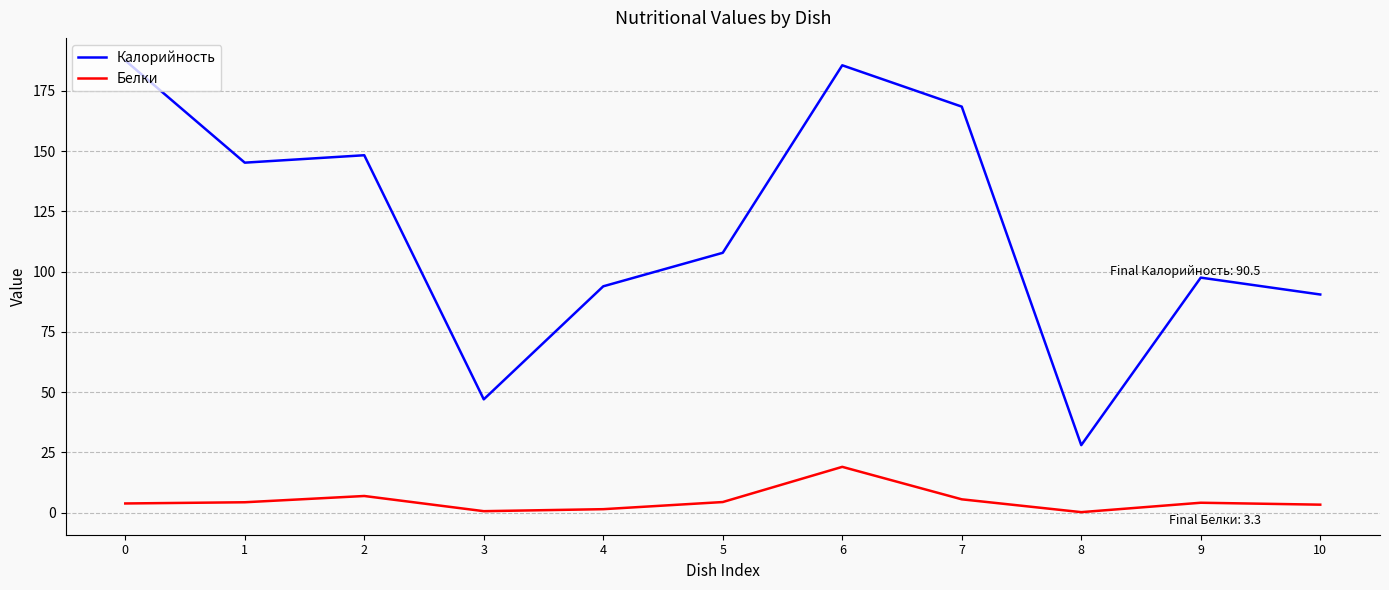

True or false: Белки has a value of 4.1 at 9.

True